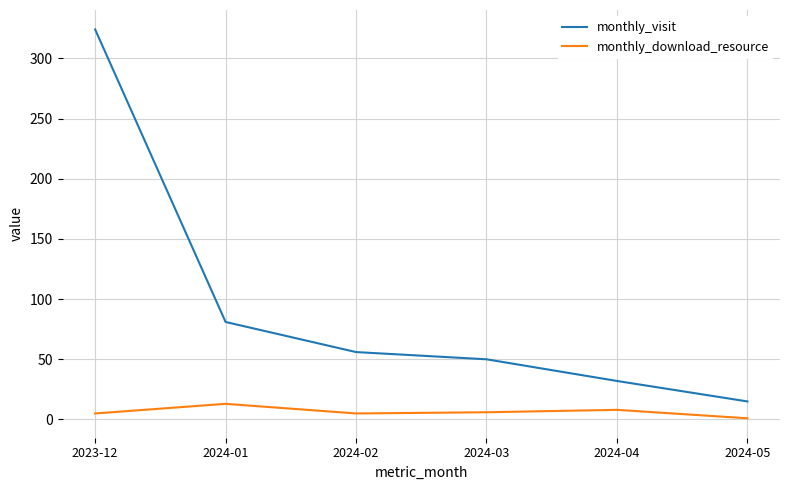

Which series has the widest spread of values?

monthly_visit